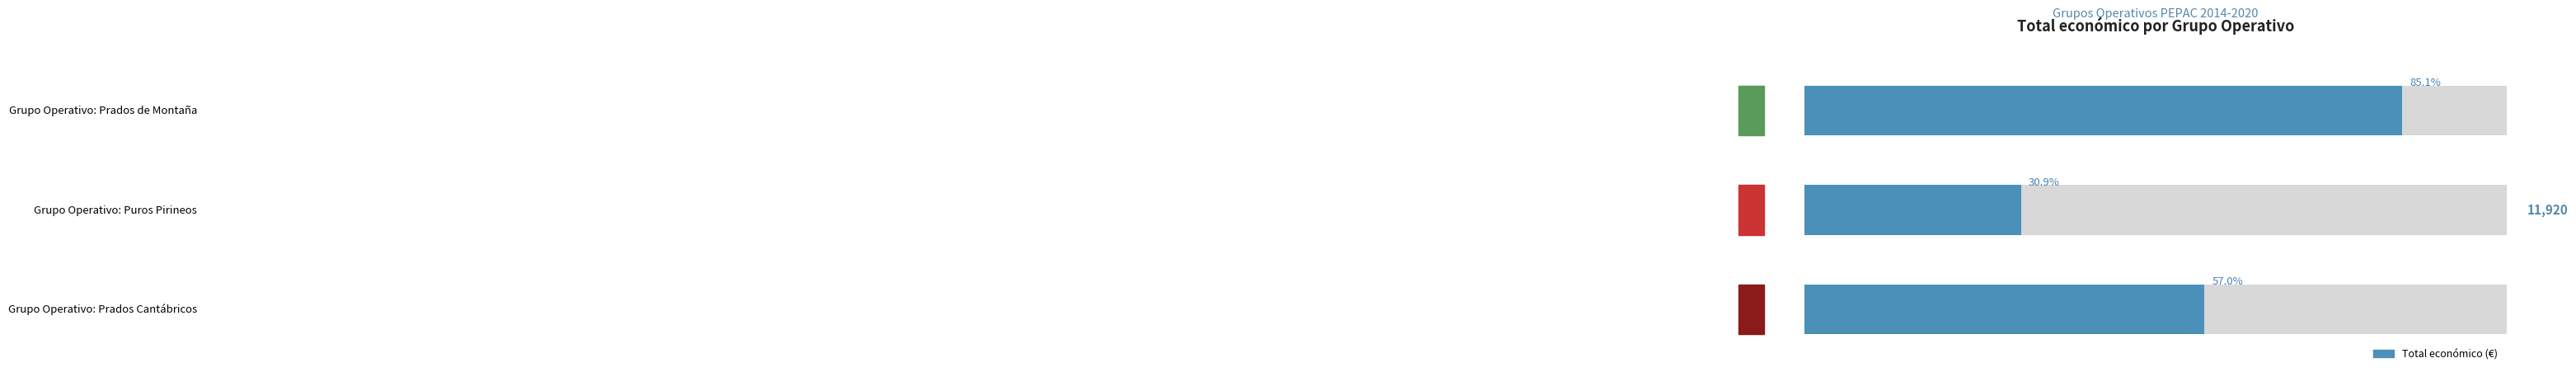

At which label does the data first exceed 7980?

Grupo Operativo: Prados de Montaña